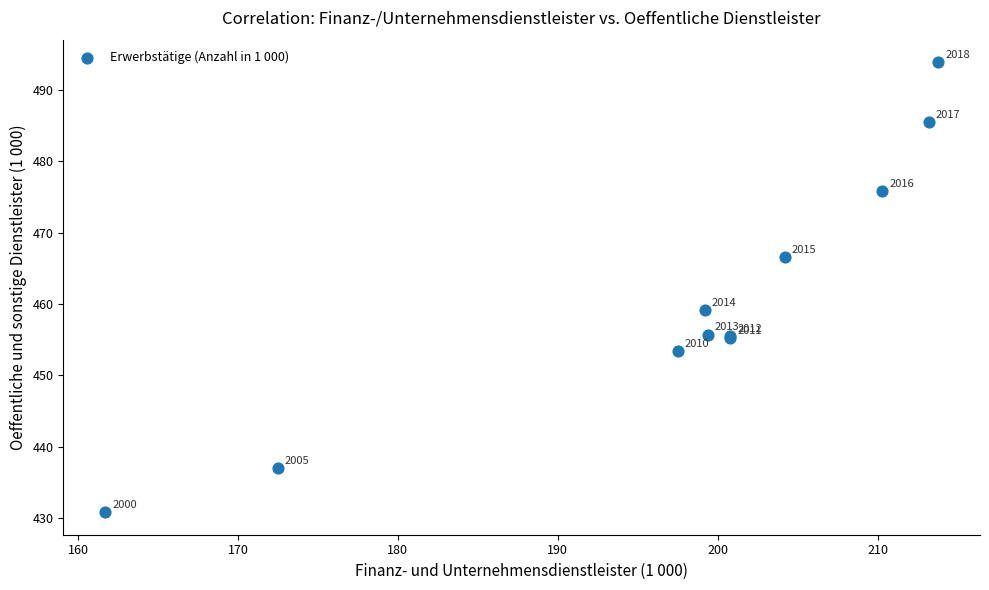

What Y value in the scatter plot is closest to 462?

459.1